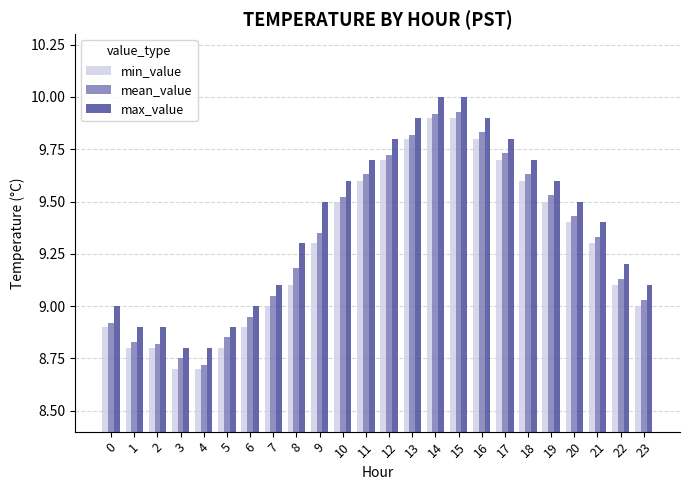

True or false: mean_value has a value of 5.7 at 20.

False